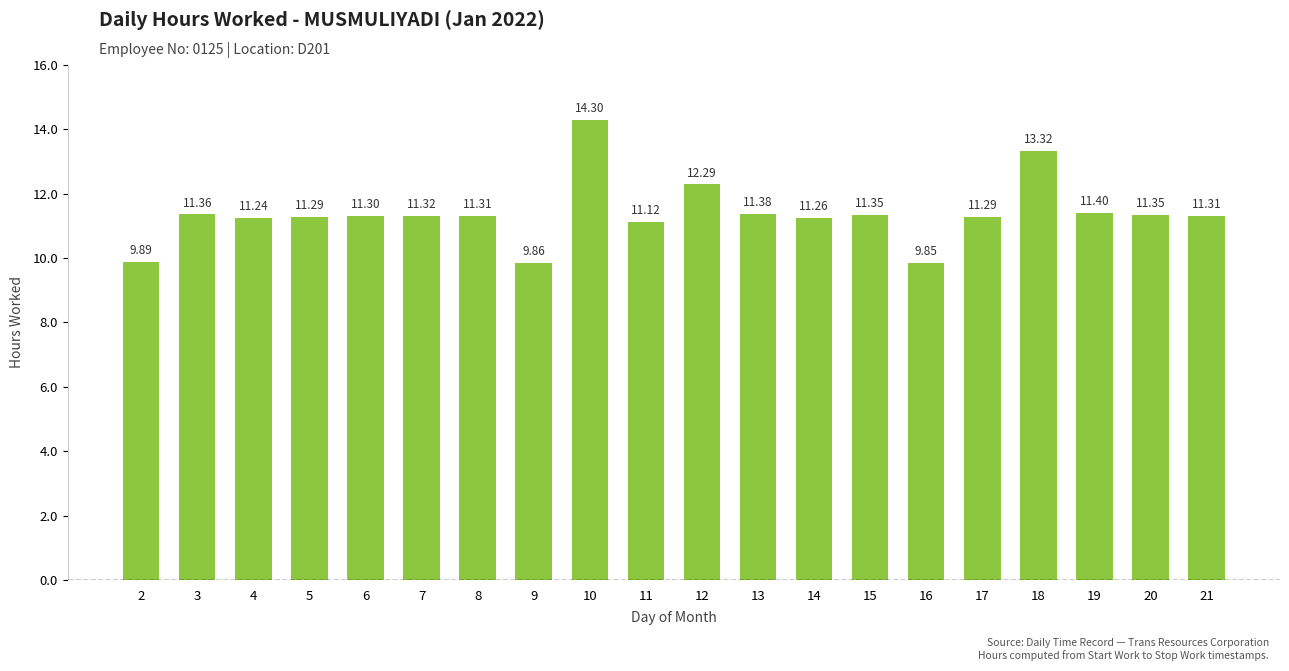

How many categories are shown in the chart?

20